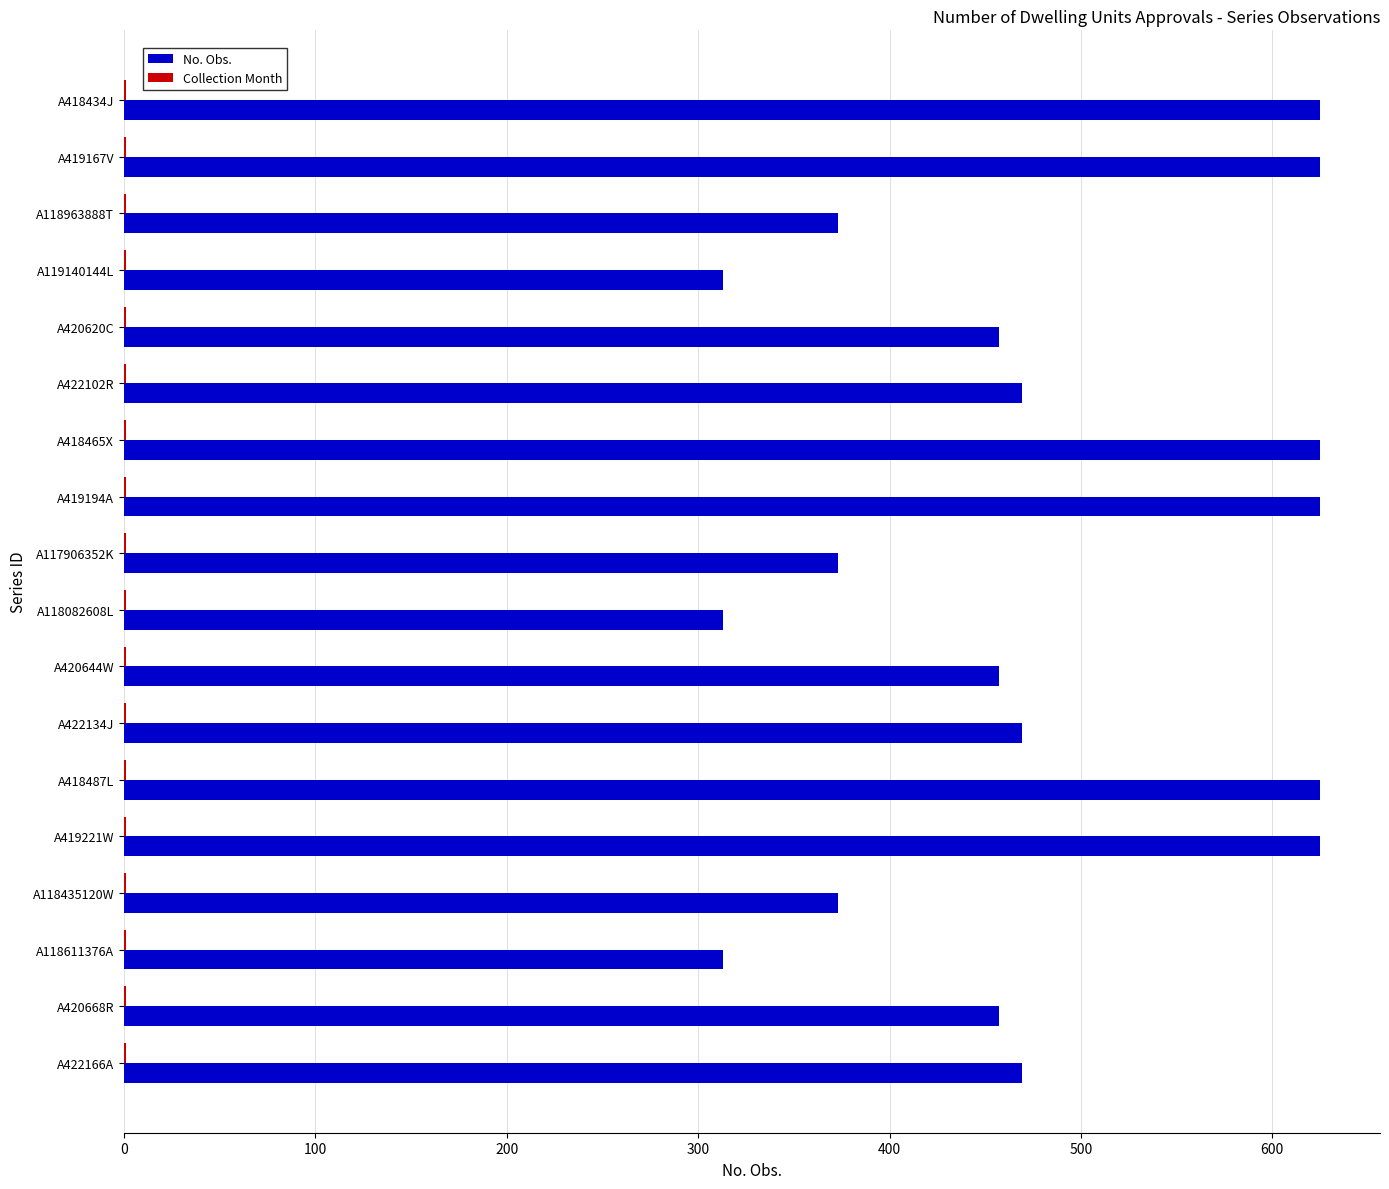

What is the greatest value displayed?

625